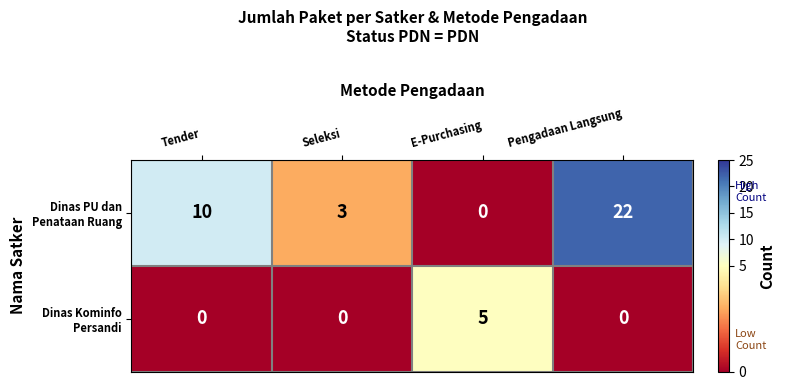

How many data points does each series have?

4